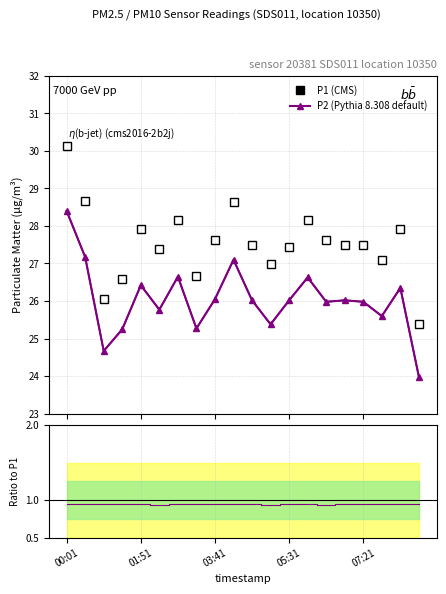

What is the average value of the P2 series?

26.0